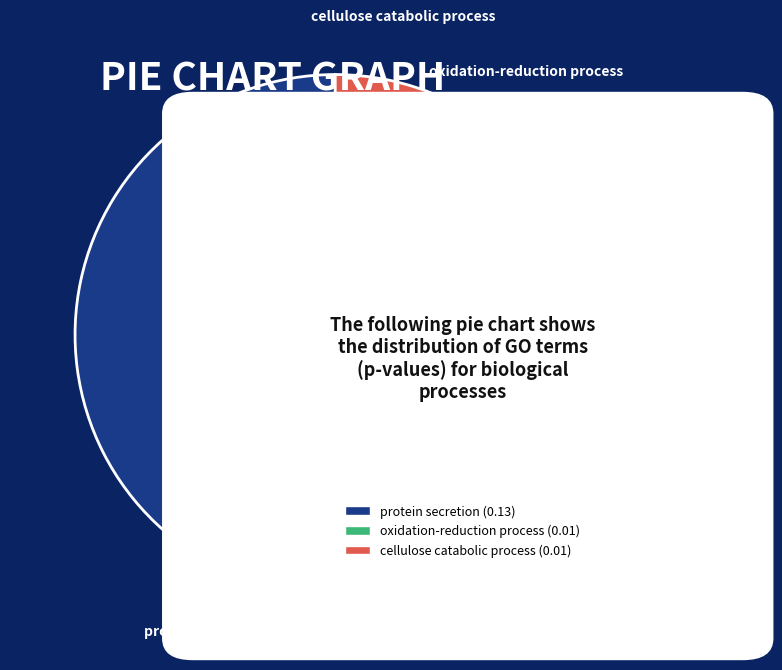

Does any single category account for the majority?

Yes